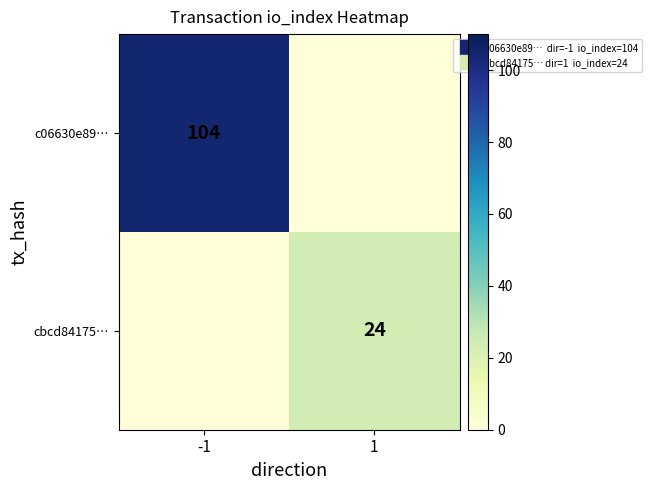

How many data points in cbcd84175… are less than 24?

1